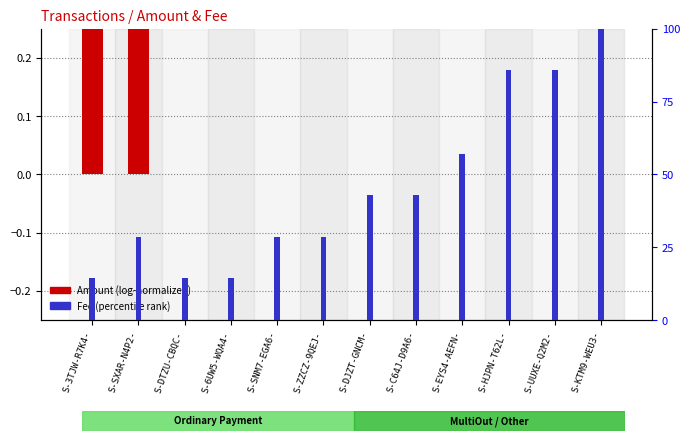

Are the bars grouped side by side (vs. stacked)?

Yes